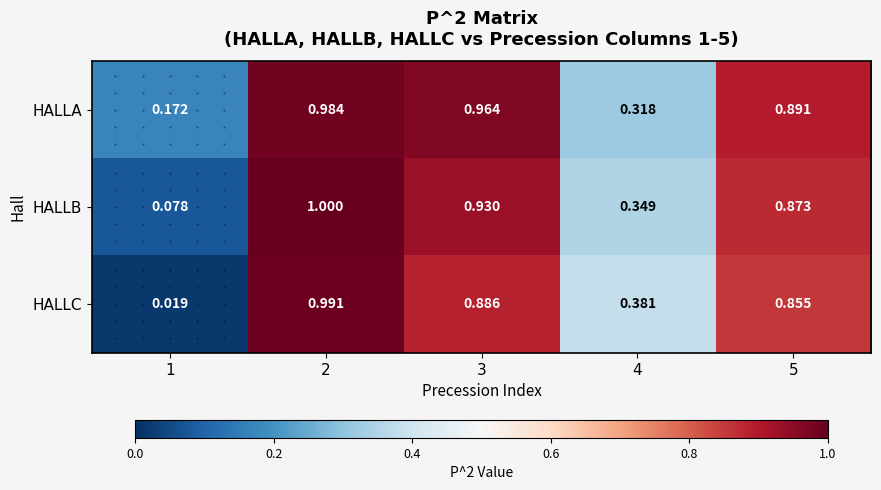

Which series has the largest range (max minus min)?

HALLC